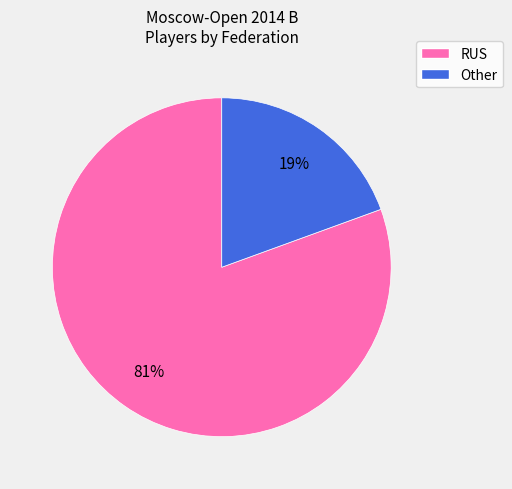

How many segments does this pie chart have?

2